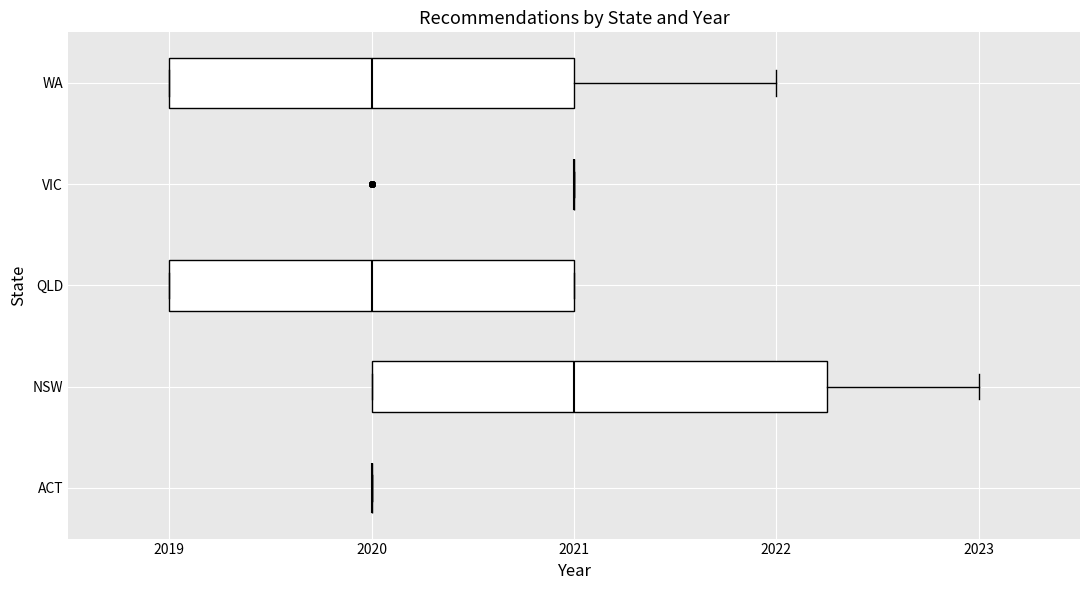

Reading bottom to top, read every box against the x-axis: the position of its median line, the range the box covers, and the ends of its whiskers. The values are not printed on the chart, so give them approximately, as read against the axis.

ACT: box collapsed to a line at 2020.0, whiskers 2020.0 to 2020.0
NSW: median 2021.0, box 2020.0 to 2022.3, whiskers 2020.0 to 2023.0
QLD: median 2020.0, box 2019.0 to 2021.0, whiskers 2019.0 to 2021.0
VIC: box collapsed to a line at 2021.0, whiskers 2021.0 to 2021.0
WA: median 2020.0, box 2019.0 to 2021.0, whiskers 2019.0 to 2022.0